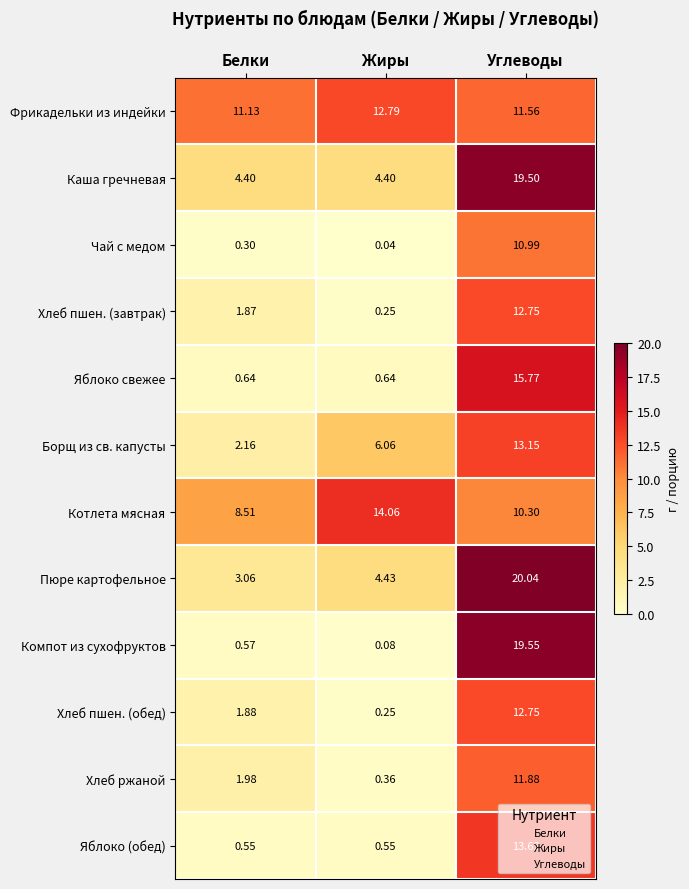

Where is Борщ из св. капусты nearest to the value 7?

Жиры